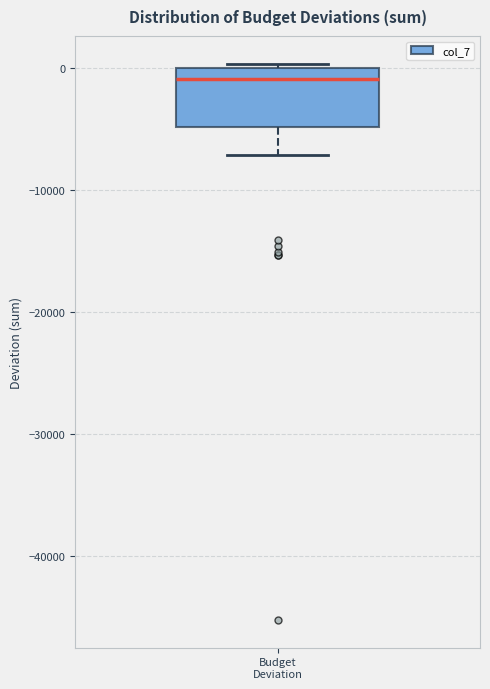

Read this box plot against the y-axis: the position of the median line, the range covered by the box, and the ends of both whiskers. The values are not printed on the chart, so give them approximately, as read against the axis.

median -1000, box -5000 to 0, whiskers -7000 to 0 (just above the box's upper edge)